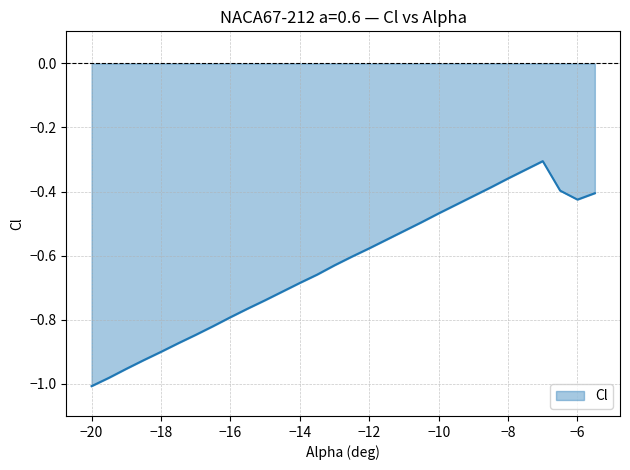

What is the difference between the maximum and minimum values?

0.7